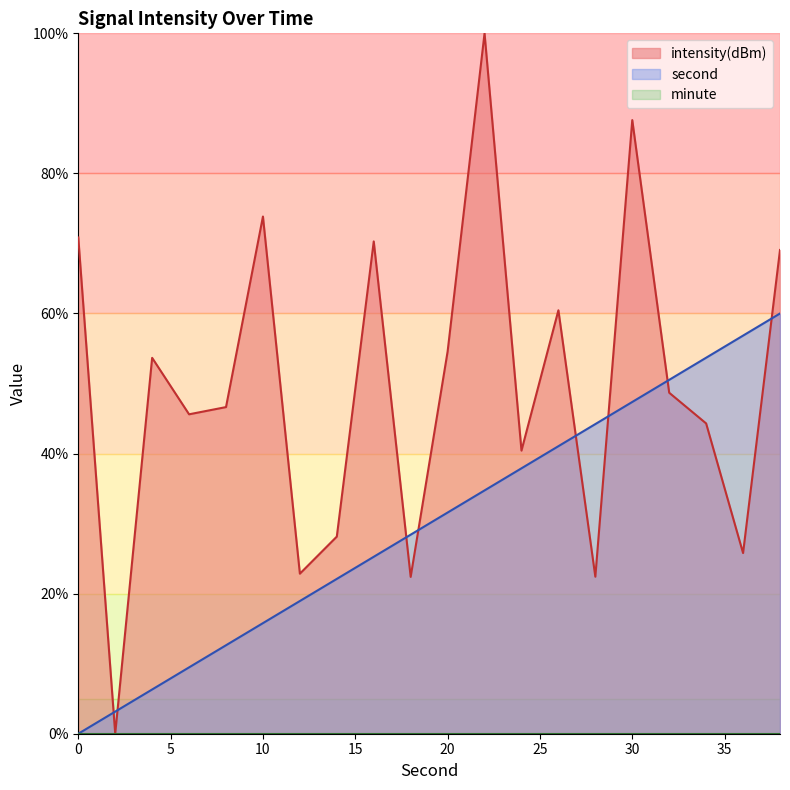

The second series shows 50.5 at 32. True or false?

True